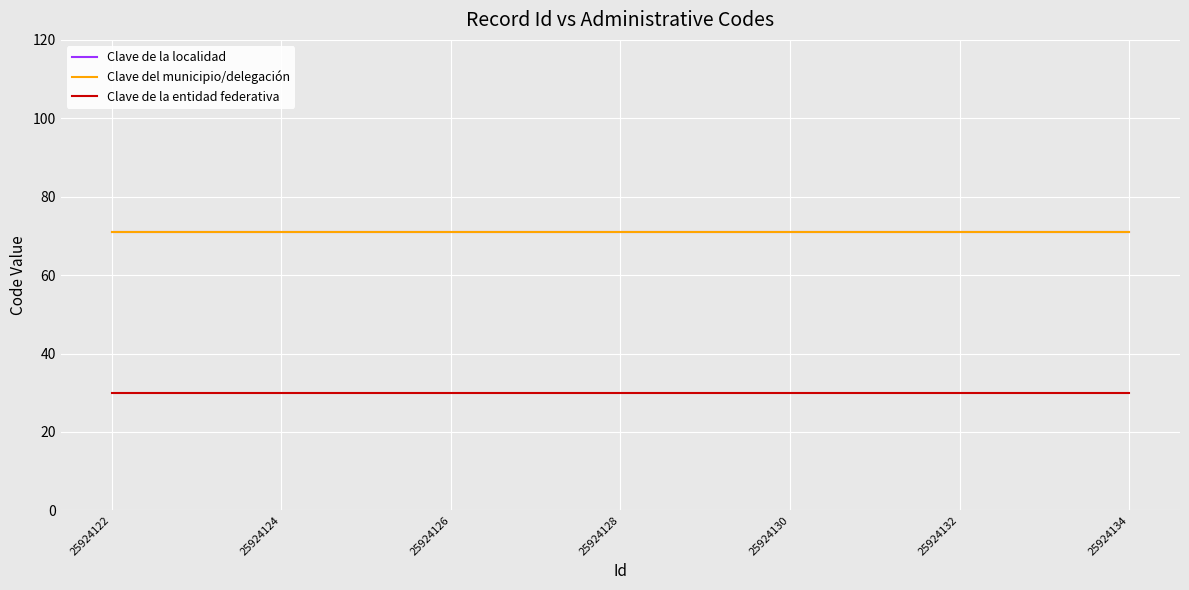

Which series has the largest total across all categories?

Clave de la localidad